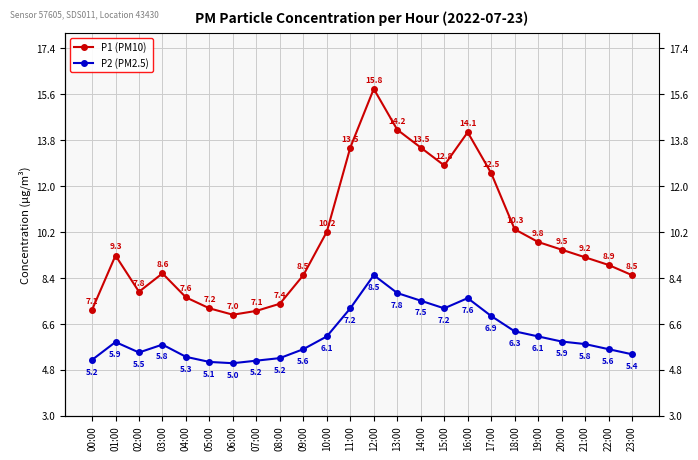

At which category does P1 (PM10) reach its first local valley?

02:00